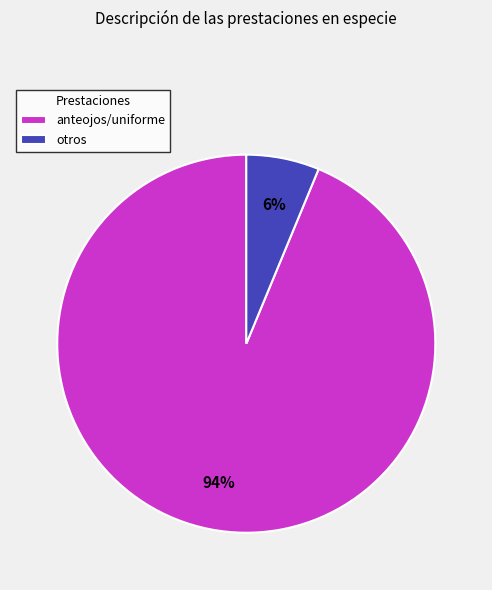

Which slice is the largest?

anteojos/uniforme